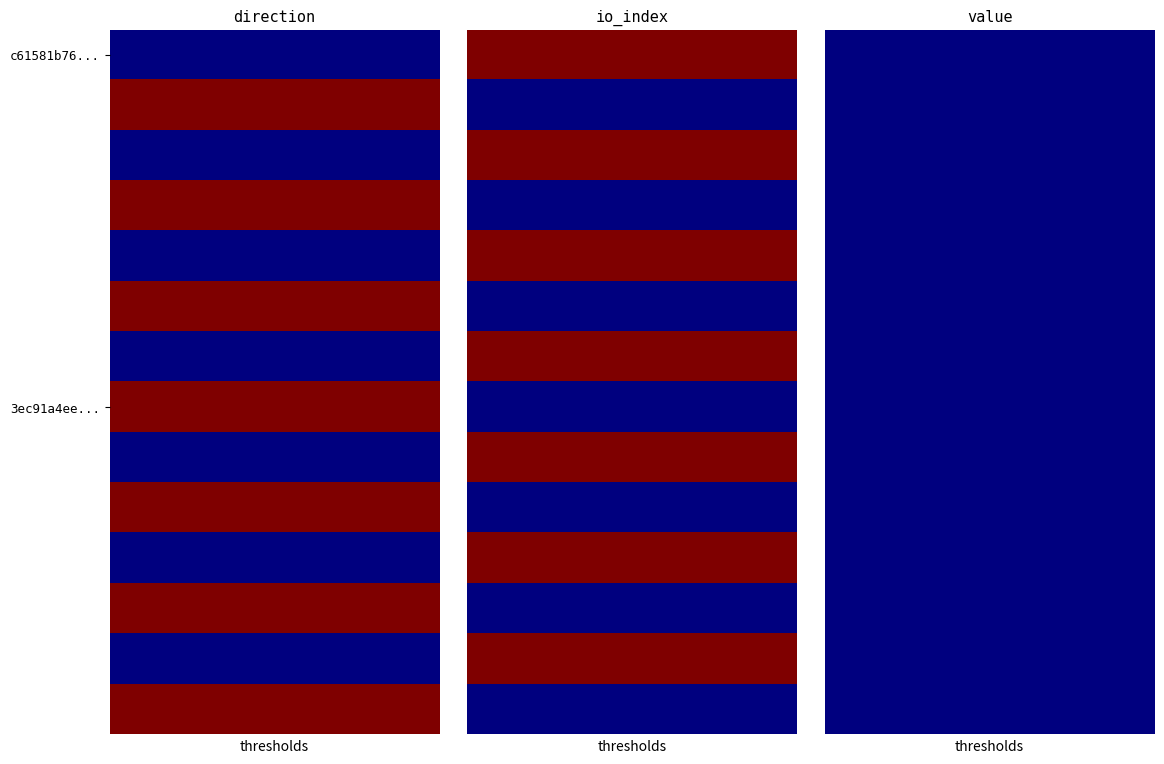

Reading right to left, what are all the values shown in this chart?

c61581b76c0eb0710fb0ac0c6c1fde186e0dc18: 152	-1
3ec91a4eea377897a14bde3fe973045ceb98bdd: 15	1